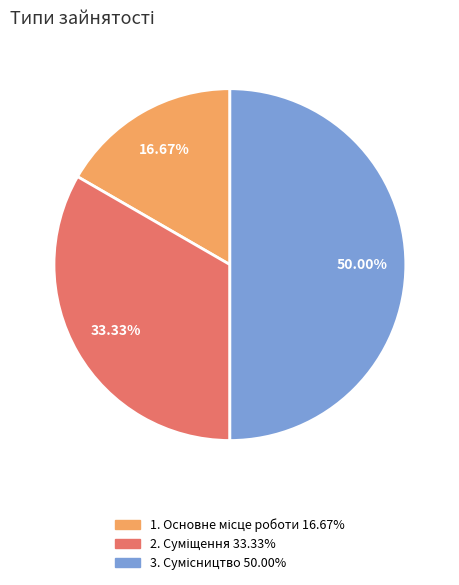

How many slices are in this pie chart?

3